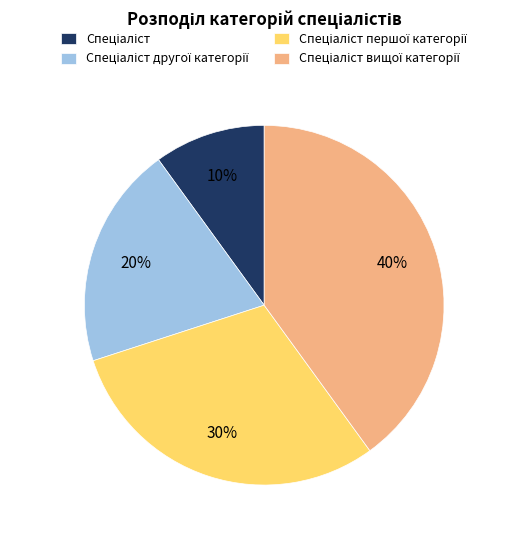

To the nearest percent, what is the difference between the largest and smallest slice percentages?

30%